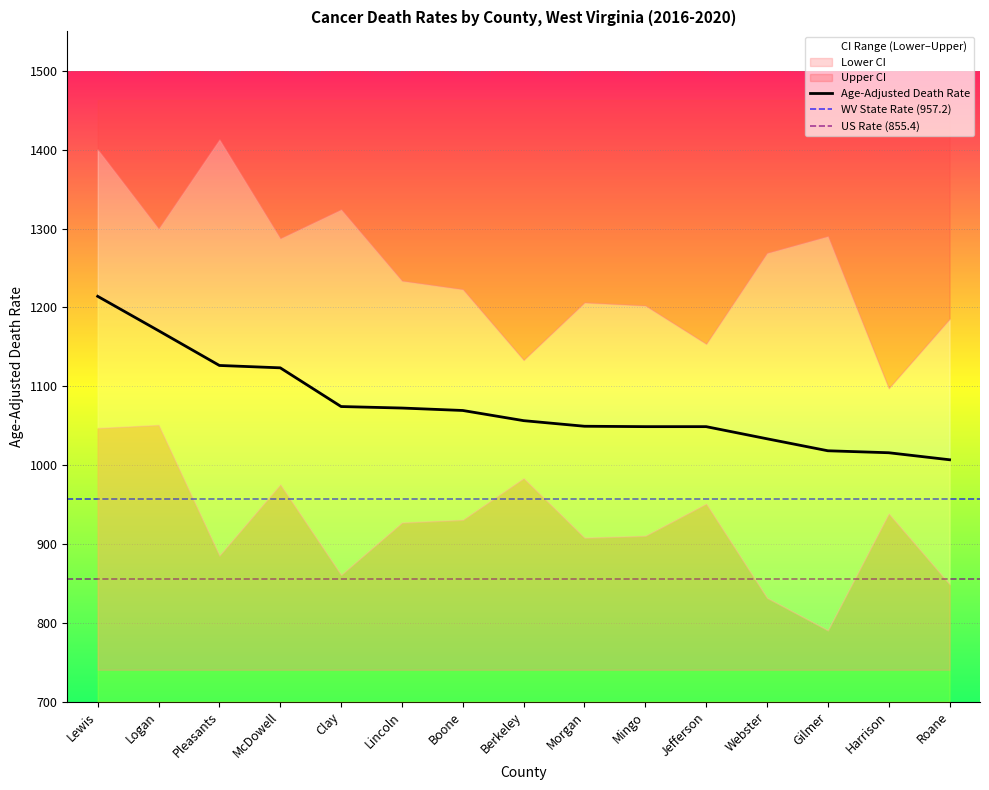

Is it true that Age-Adjusted Death Rate equals 321.6 at Jefferson?

False